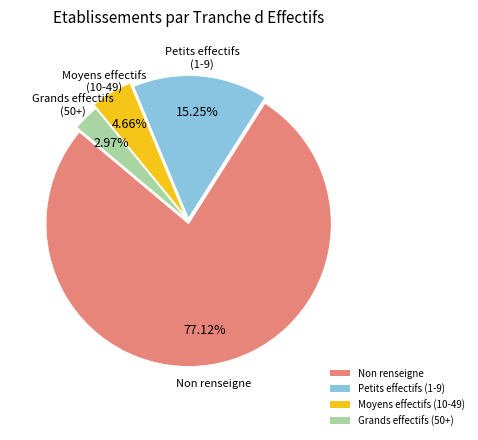

Which slice is the smallest?

Grands effectifs (50+)